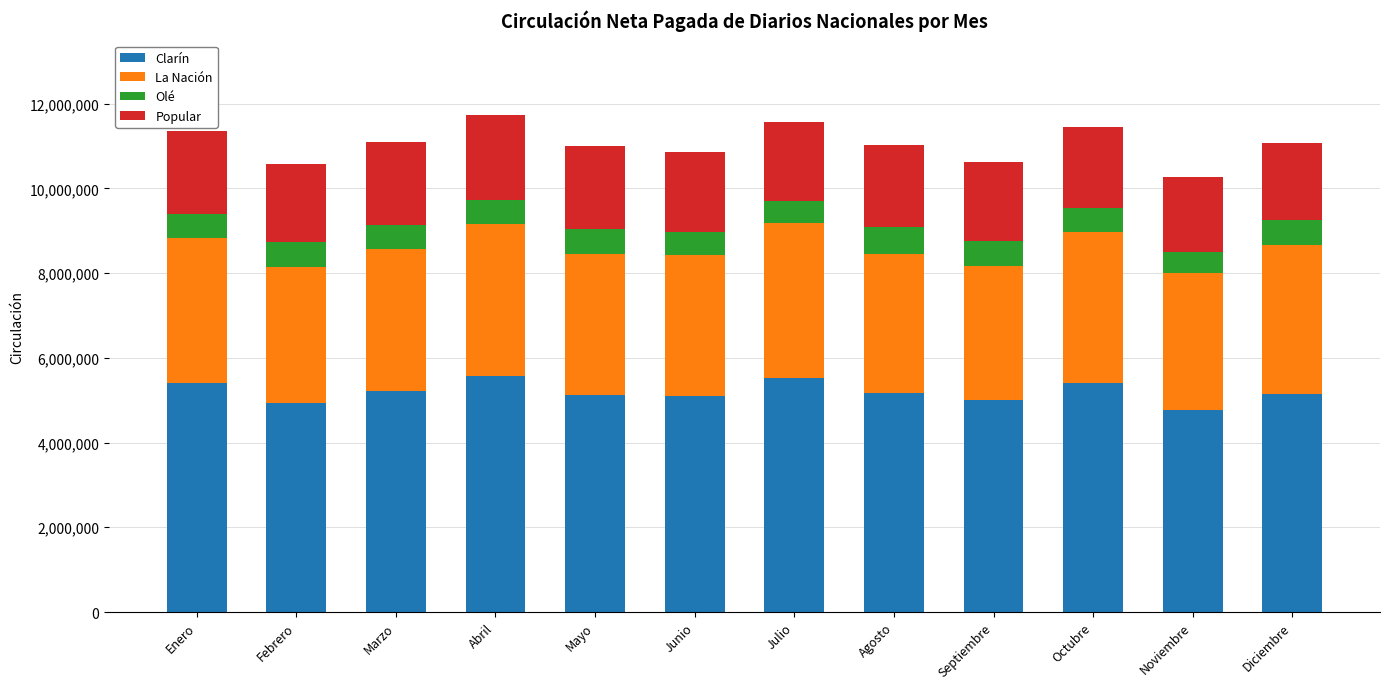

What is the total value across all series at Septiembre?

10611210